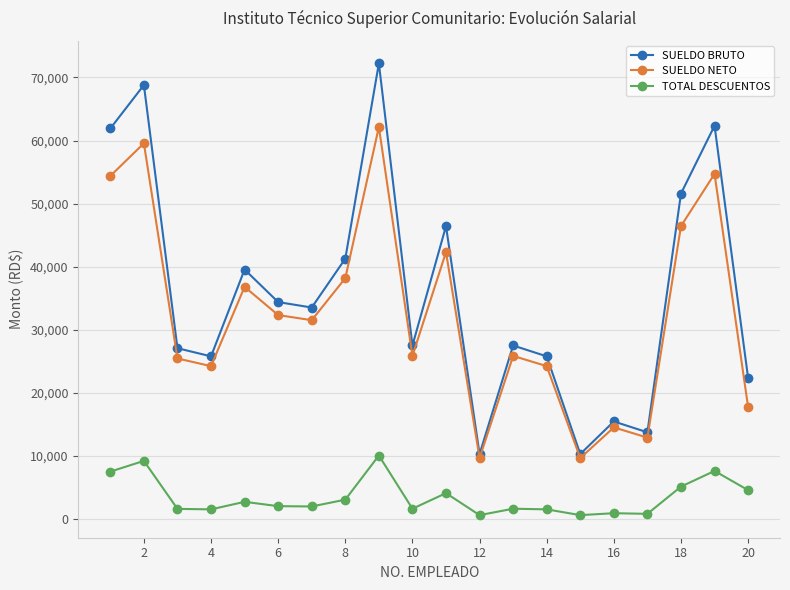

What is the highest value of the TOTAL DESCUENTOS series?

10084.4